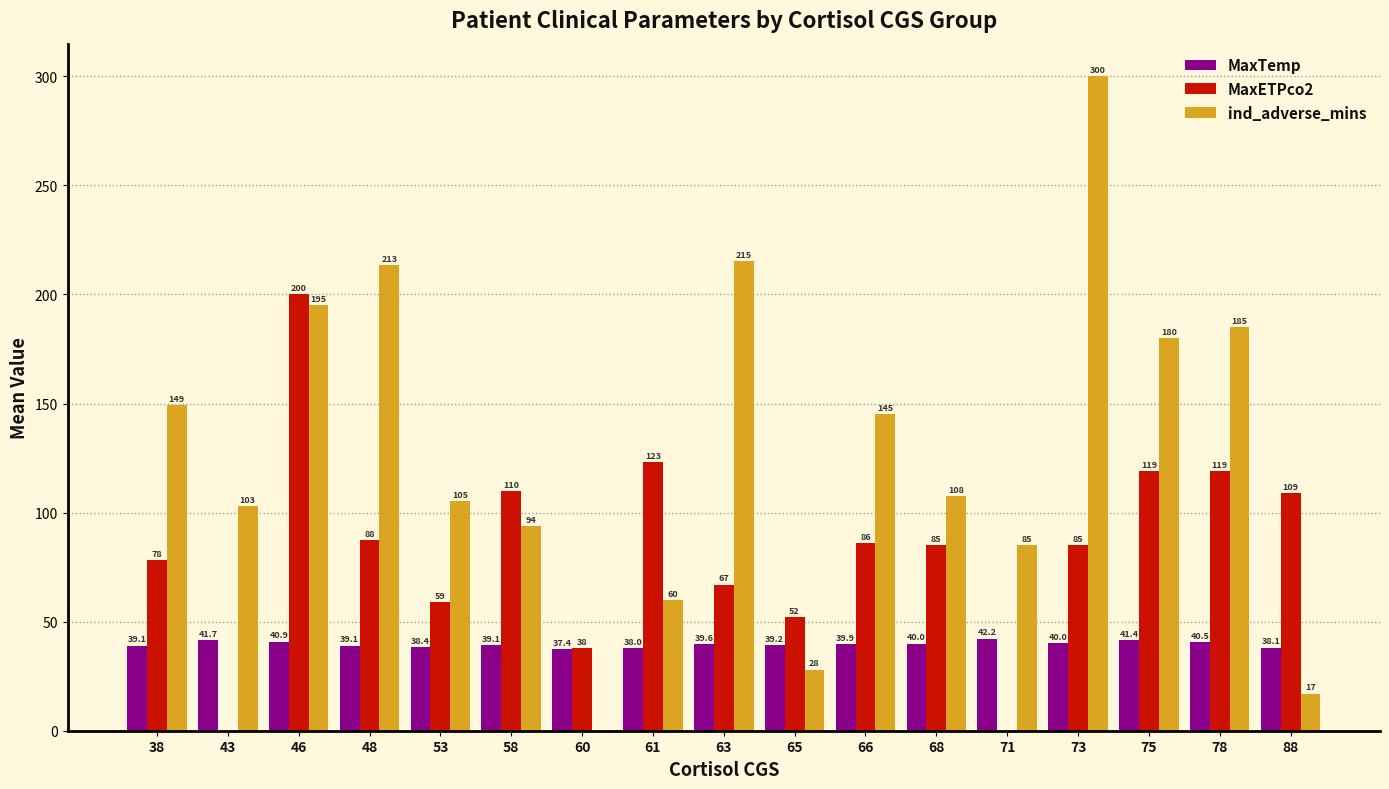

What is the highest value of the MaxTemp series?

42.2